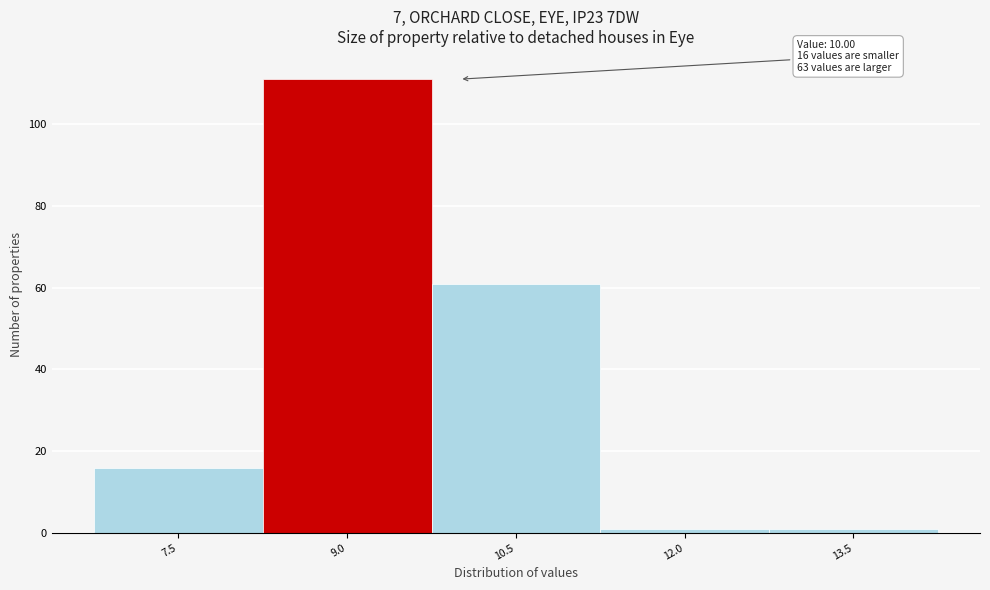

Reading right to left, what are all the values shown in this chart?

1	1	61	111	16